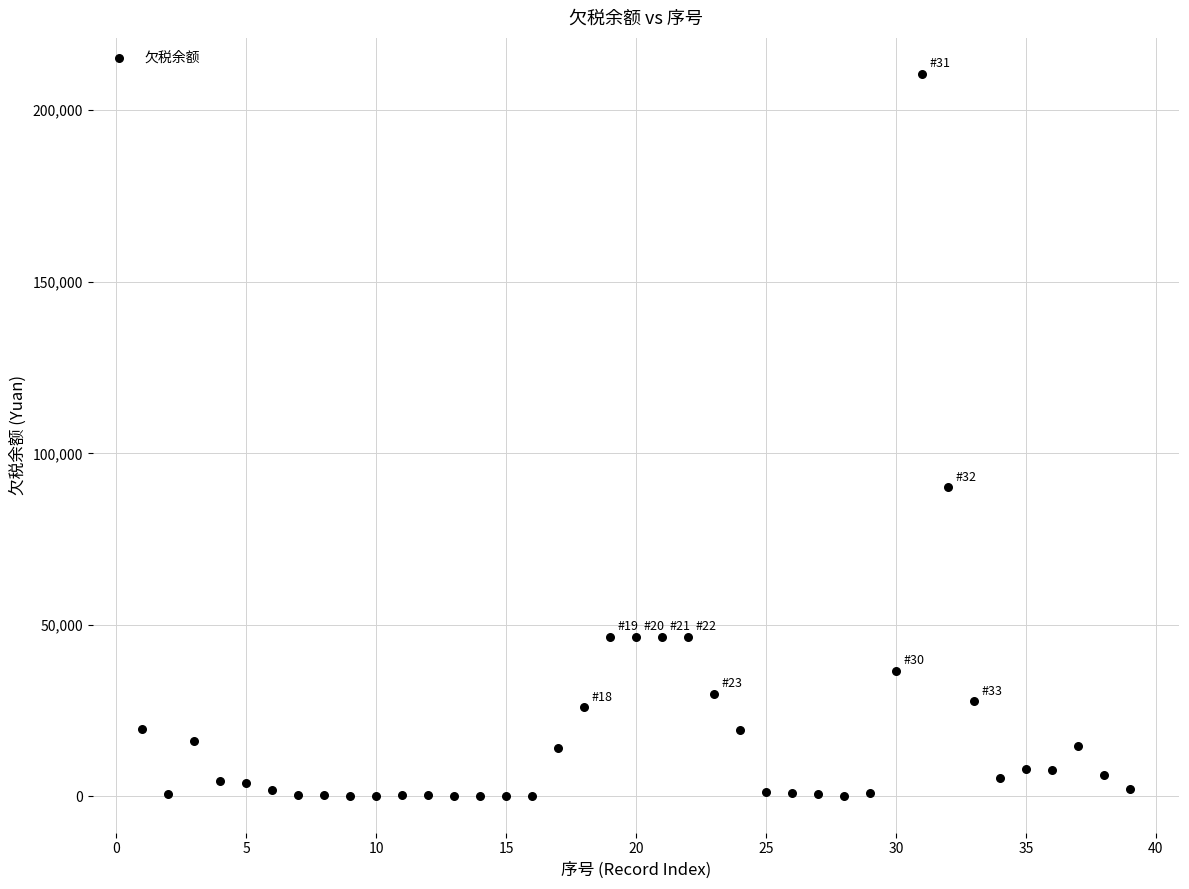

What is the range of X values (max minus min)?

38.0